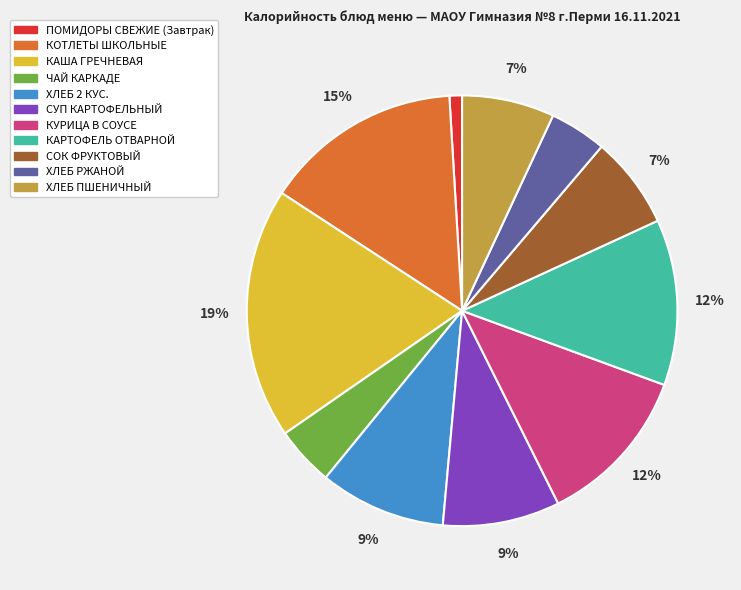

Combined, do КОТЛЕТЫ ШКОЛЬНЫЕ and КУРИЦА В СОУСЕ account for over 50%?

No